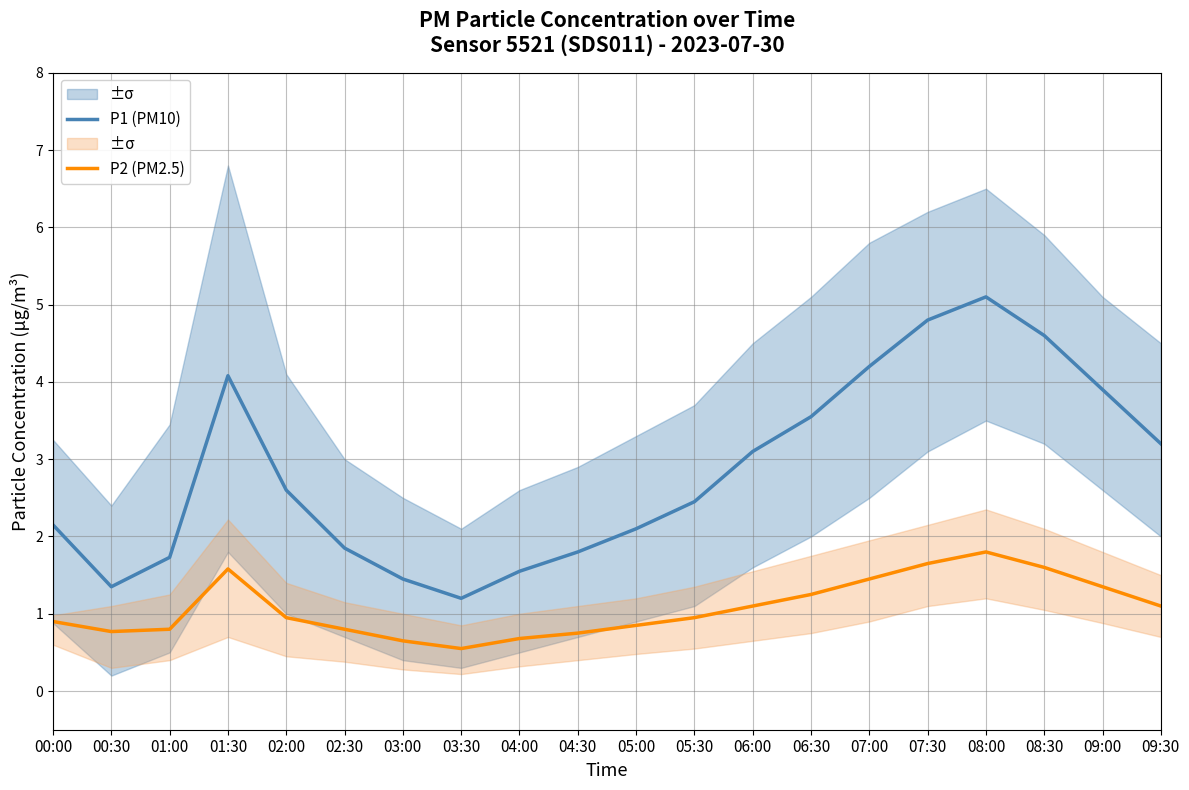

What is the approximate value of P2 (PM2.5) at 05:00?

0.8